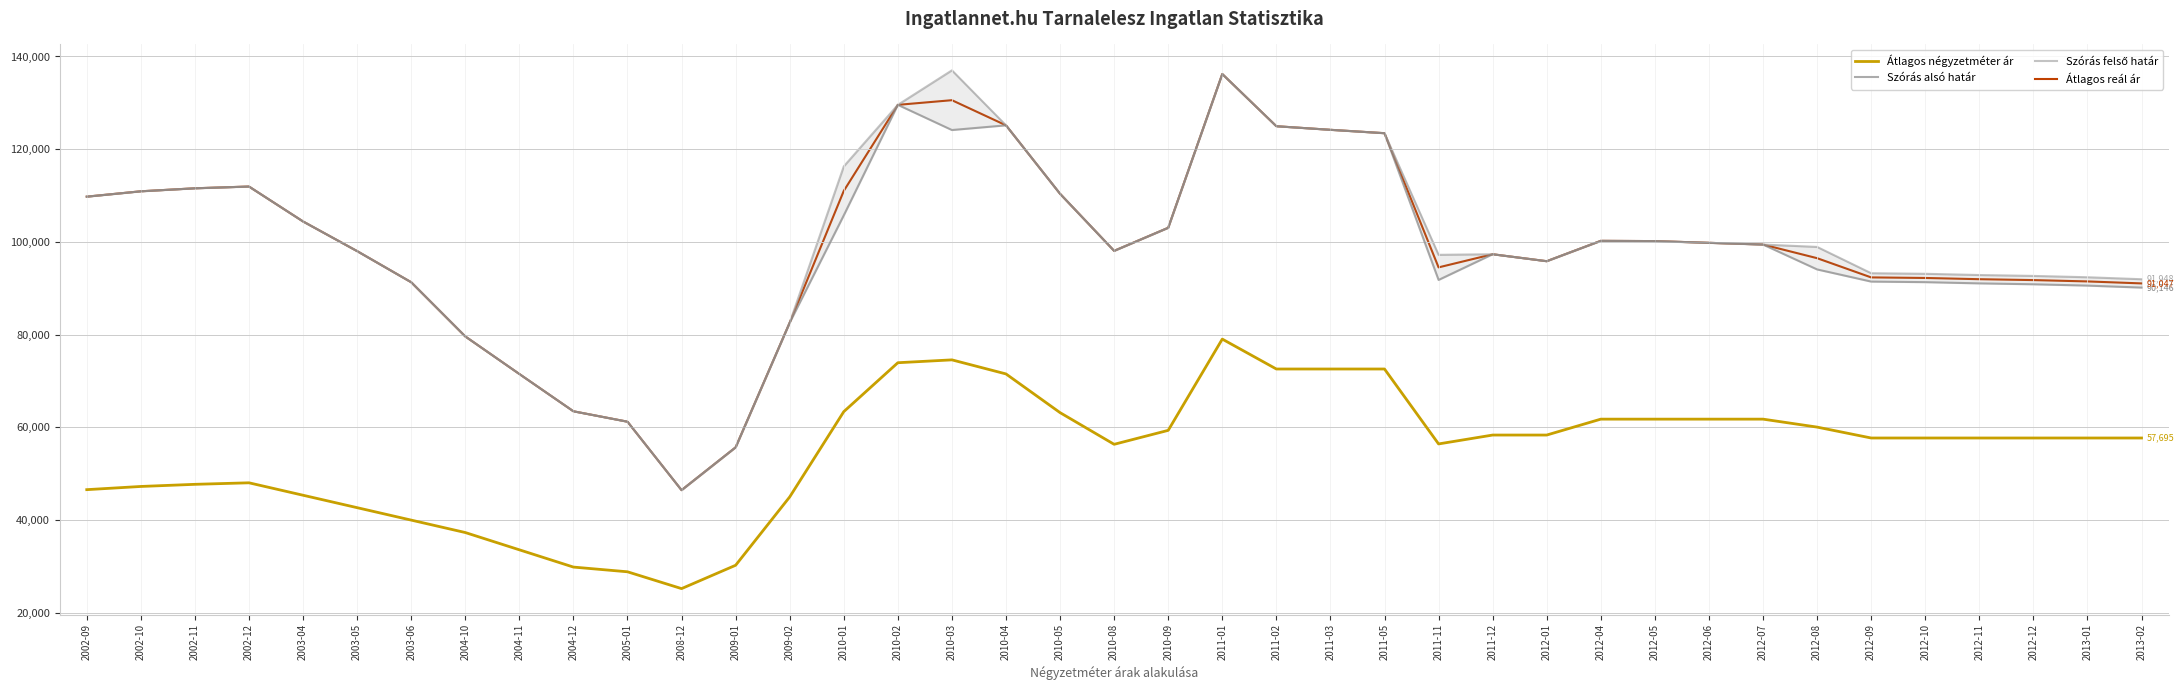

How many data points in Szórás alsó határ are less than 98070?

19